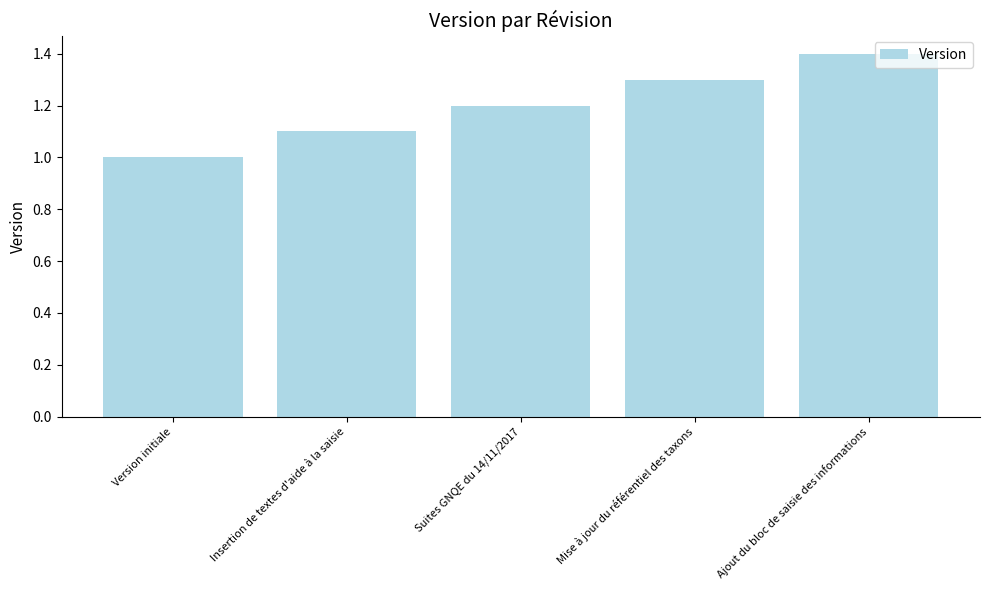

What is the value of the 2nd bar from the left?

1.1